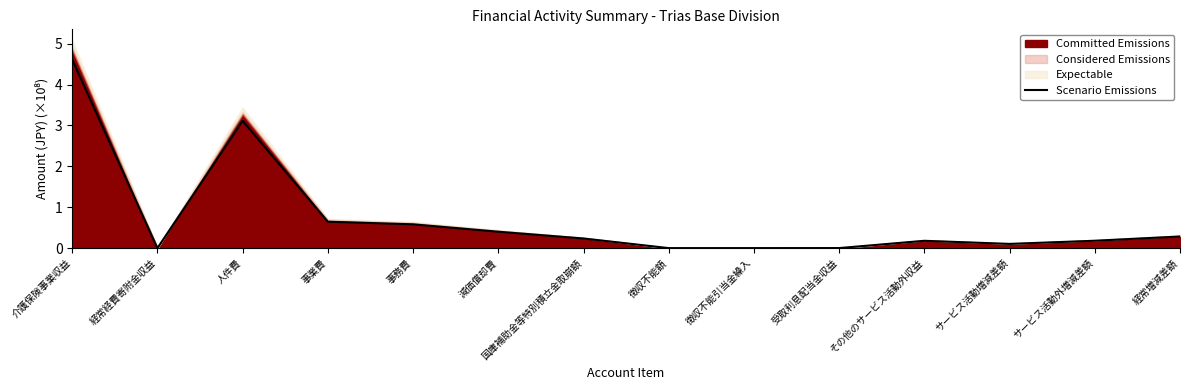

Read the value at 国庫補助金等特別積立金取崩額.

0.2